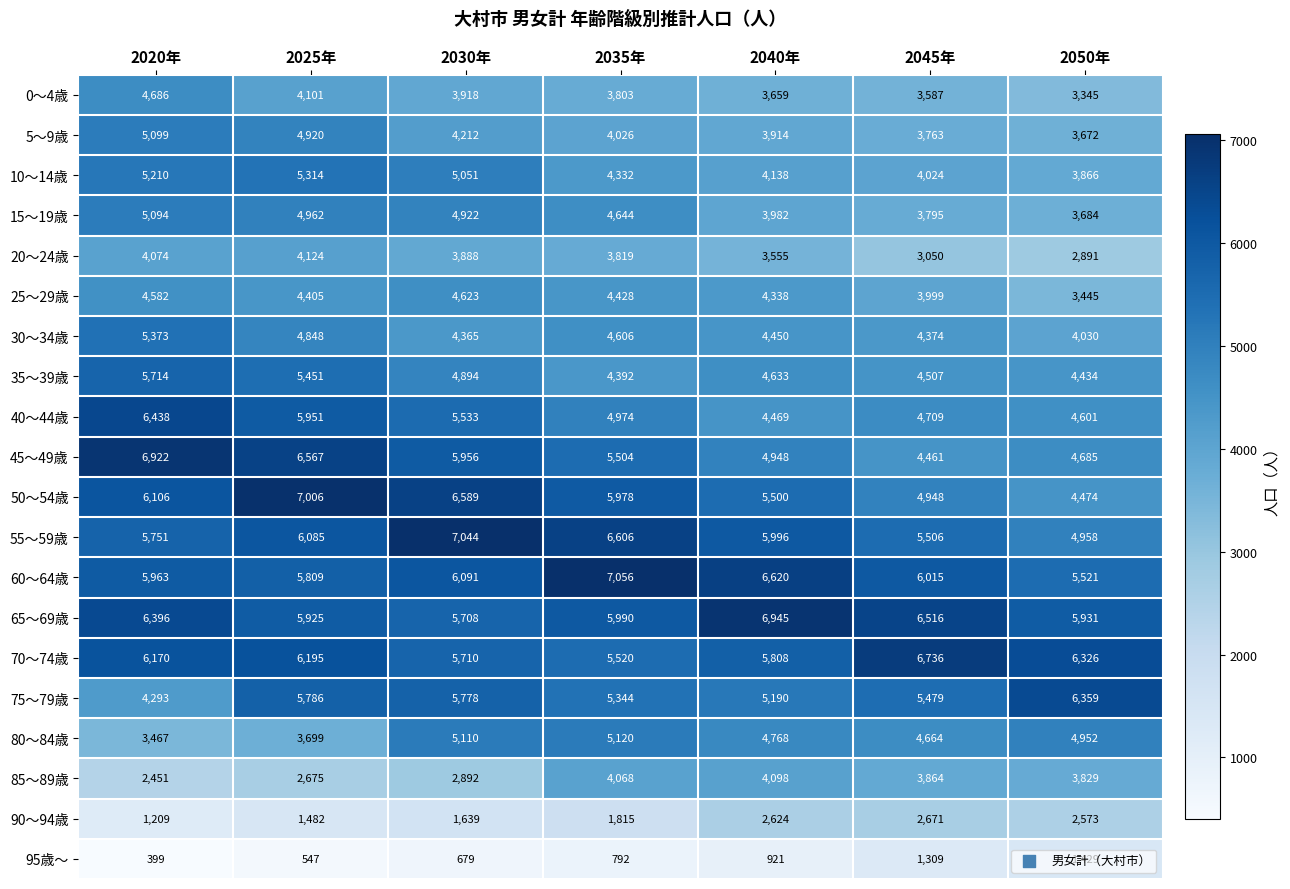

What is the sum of the 80～84歳 values at 2025年 and 2035年?

8819